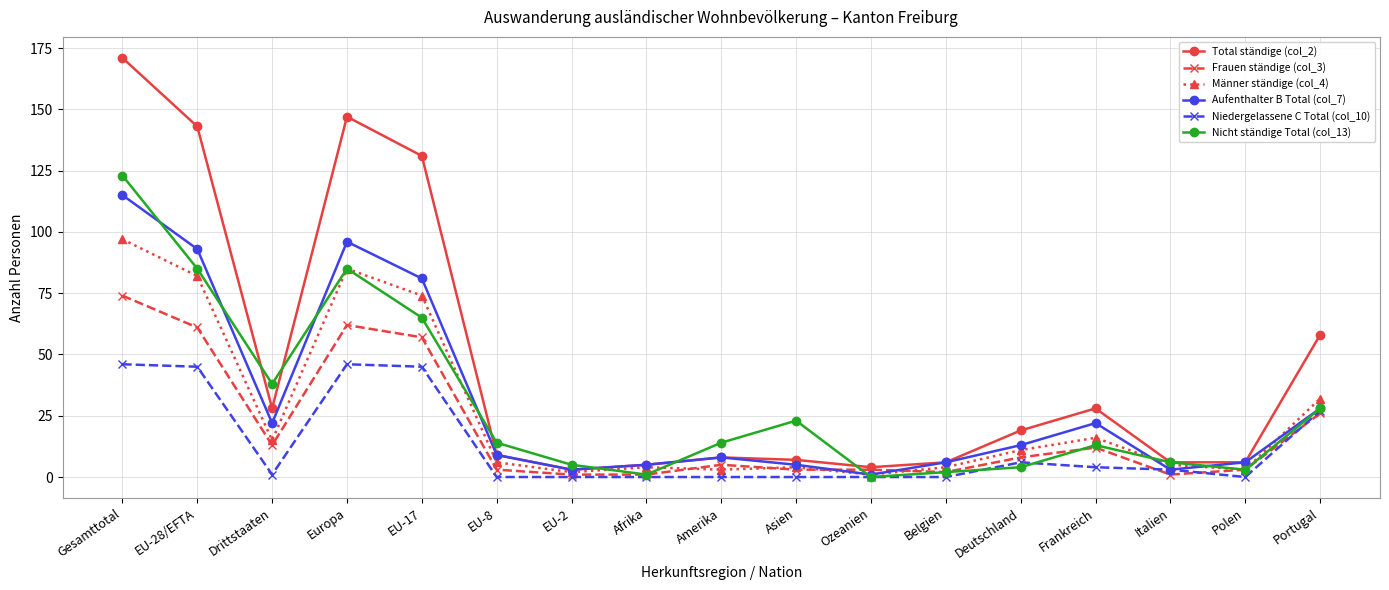

Is the value of Niedergelassene C Total (col_10) at Deutschland greater than the value of Frauen ständige (col_3) at Italien?

Yes